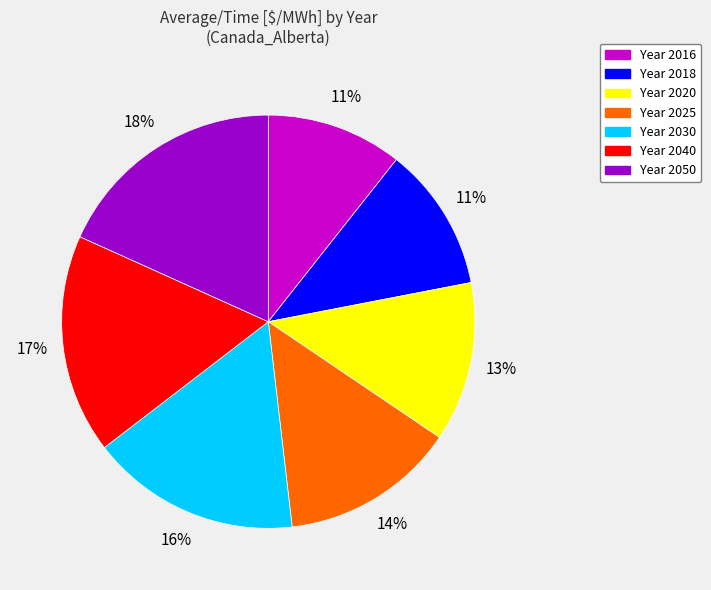

Count the number of slices in the pie.

7